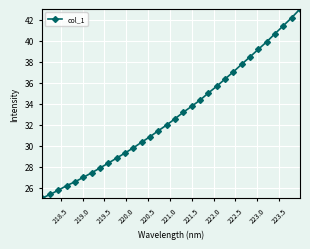

What is the greatest value displayed?

43.0